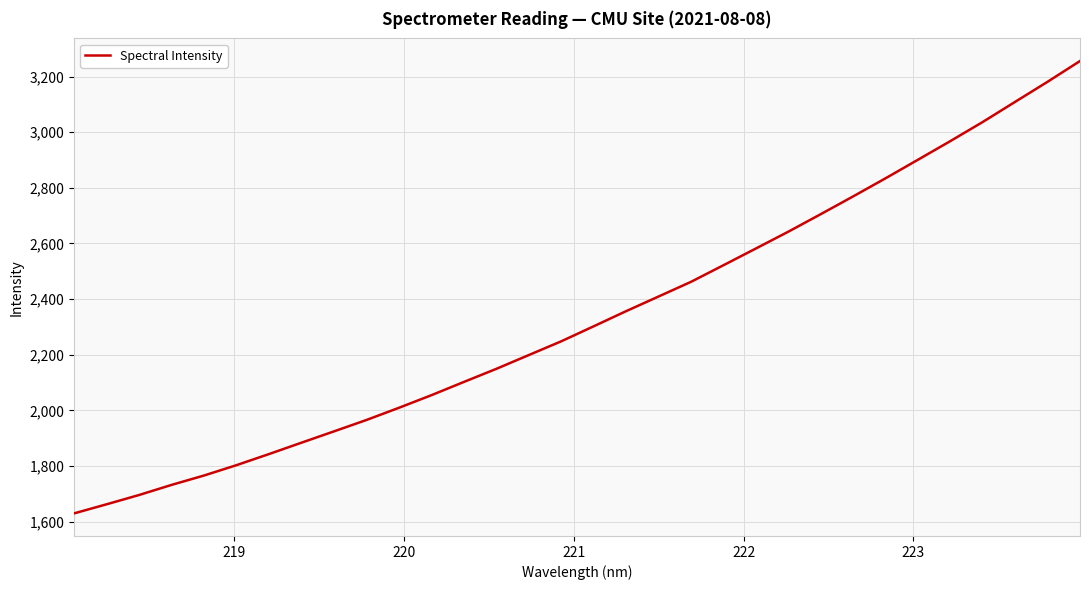

True or false: there are more than 1 points higher than both neighbors.

False